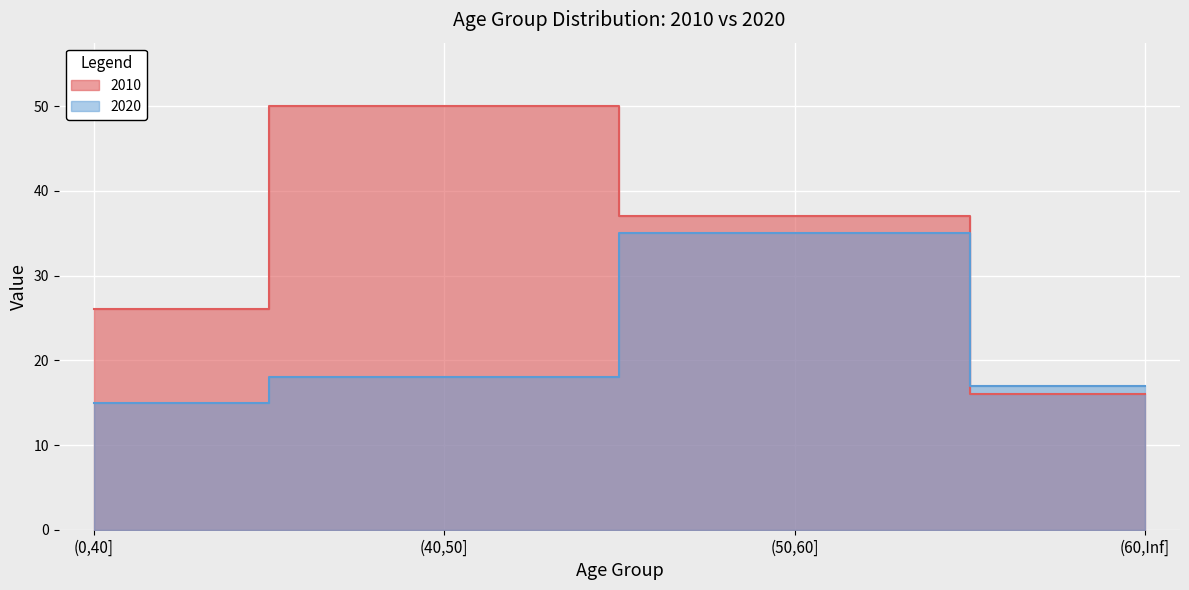

Rank the series by their average value, from lowest to highest.

2020, 2010